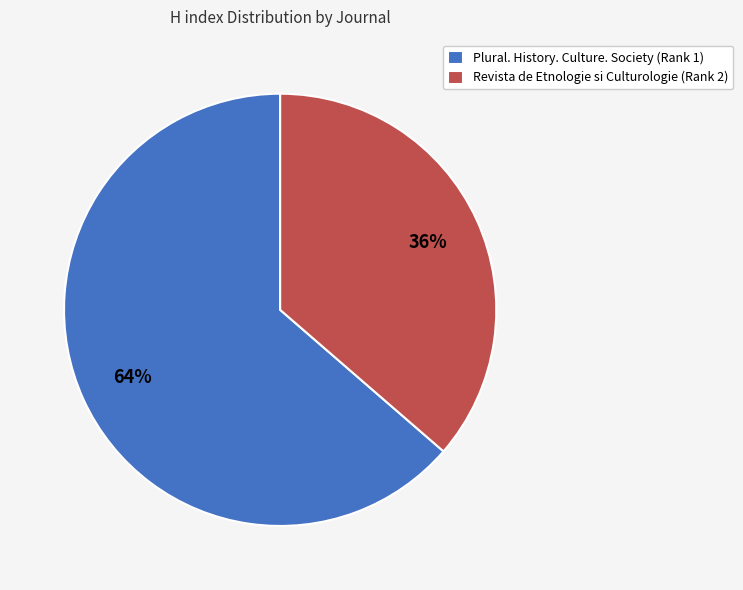

To the nearest percent, what is the average slice percentage?

50%